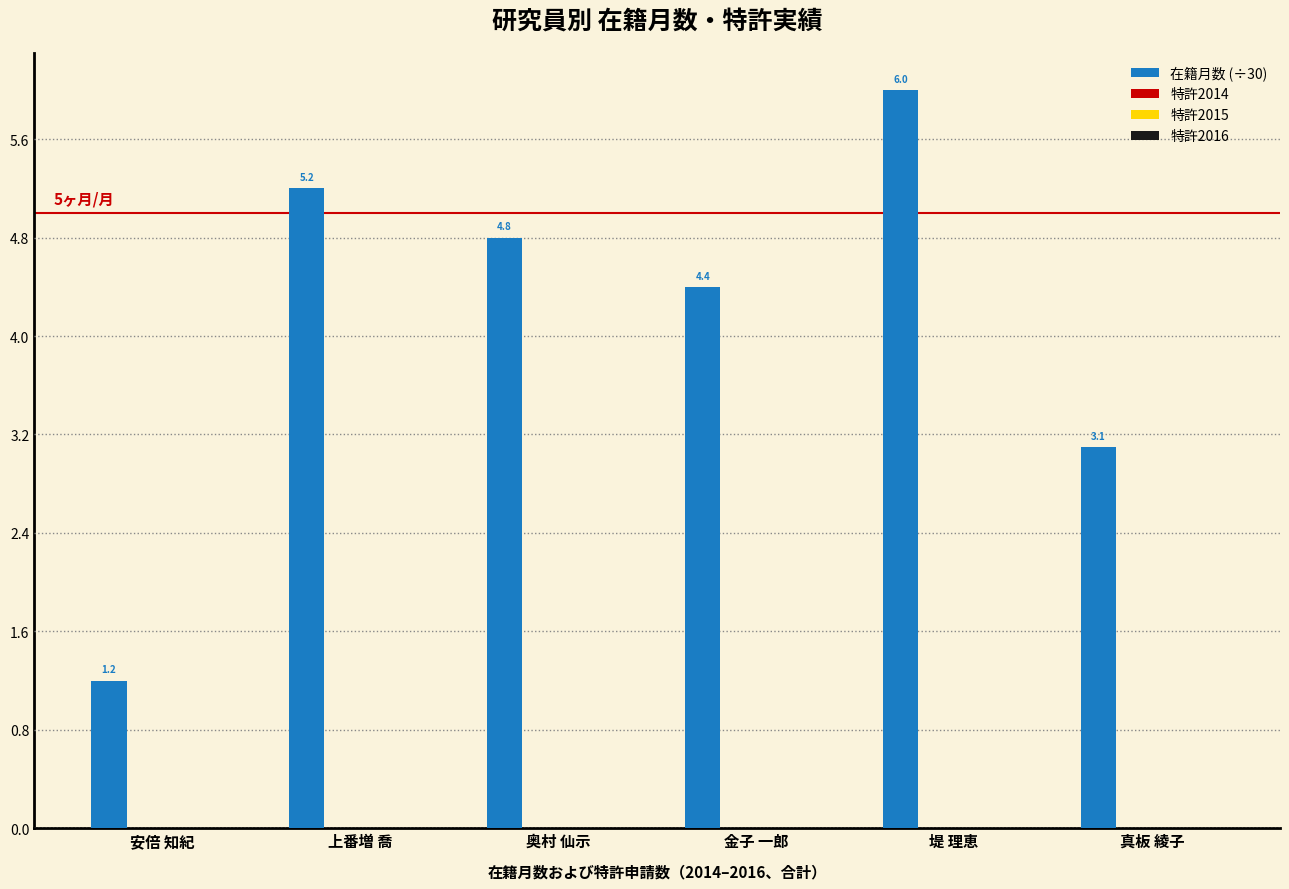

What is the minimum value shown in the chart?

1.2